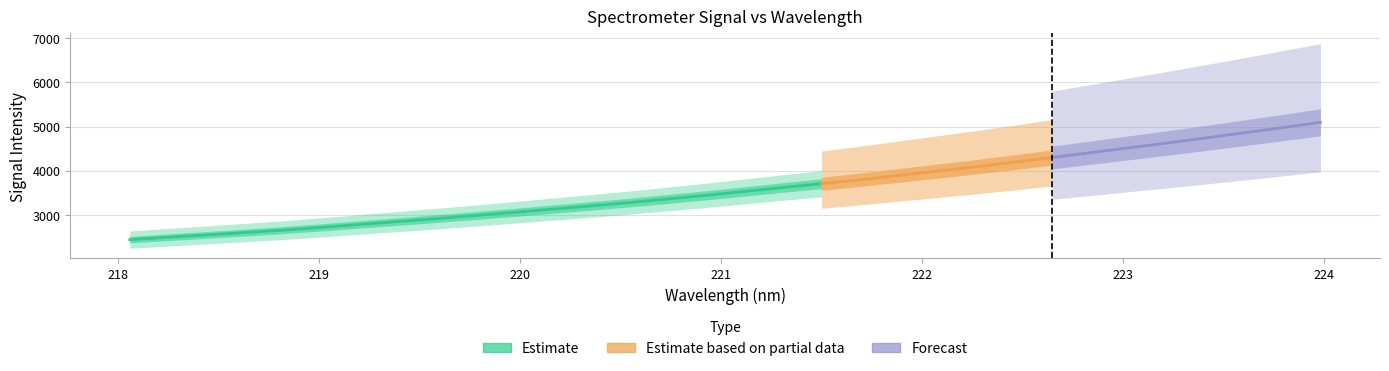

Which has a higher value, 218.6332 or 223.408?

223.408